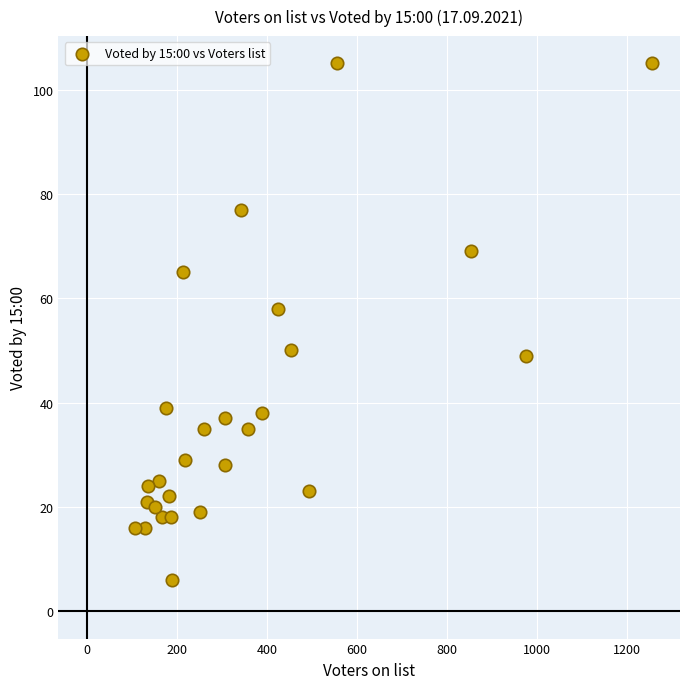

What is the range of Y values (max minus min)?

99